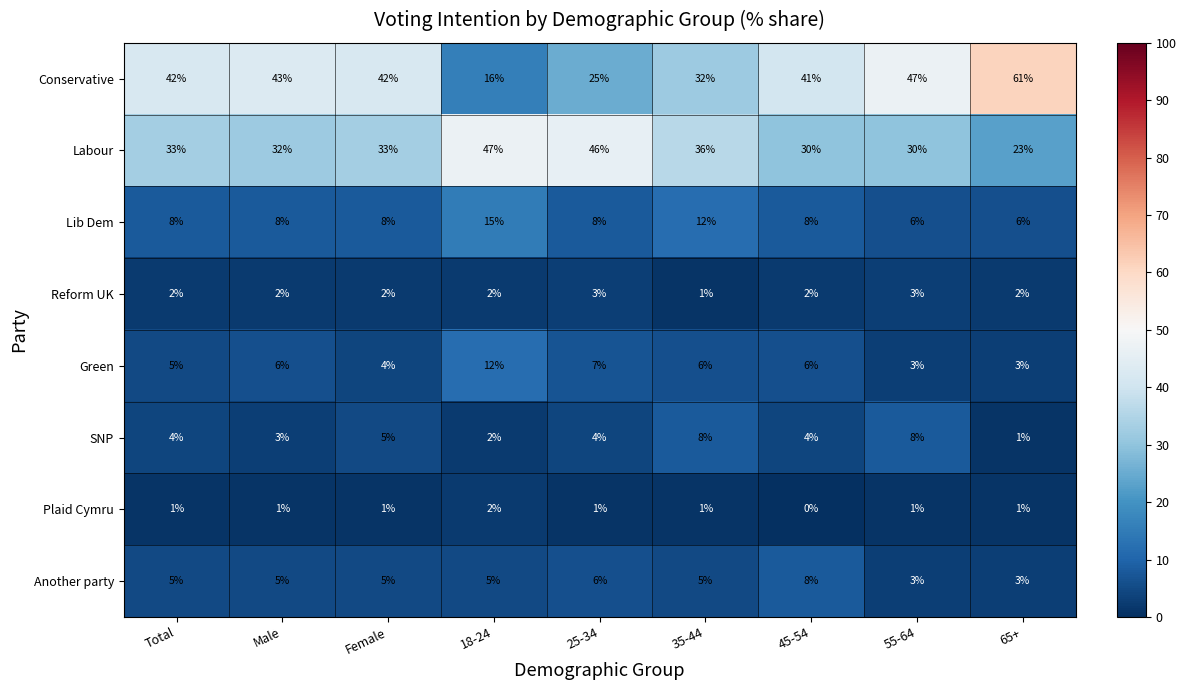

Which series has the widest spread of values?

Conservative